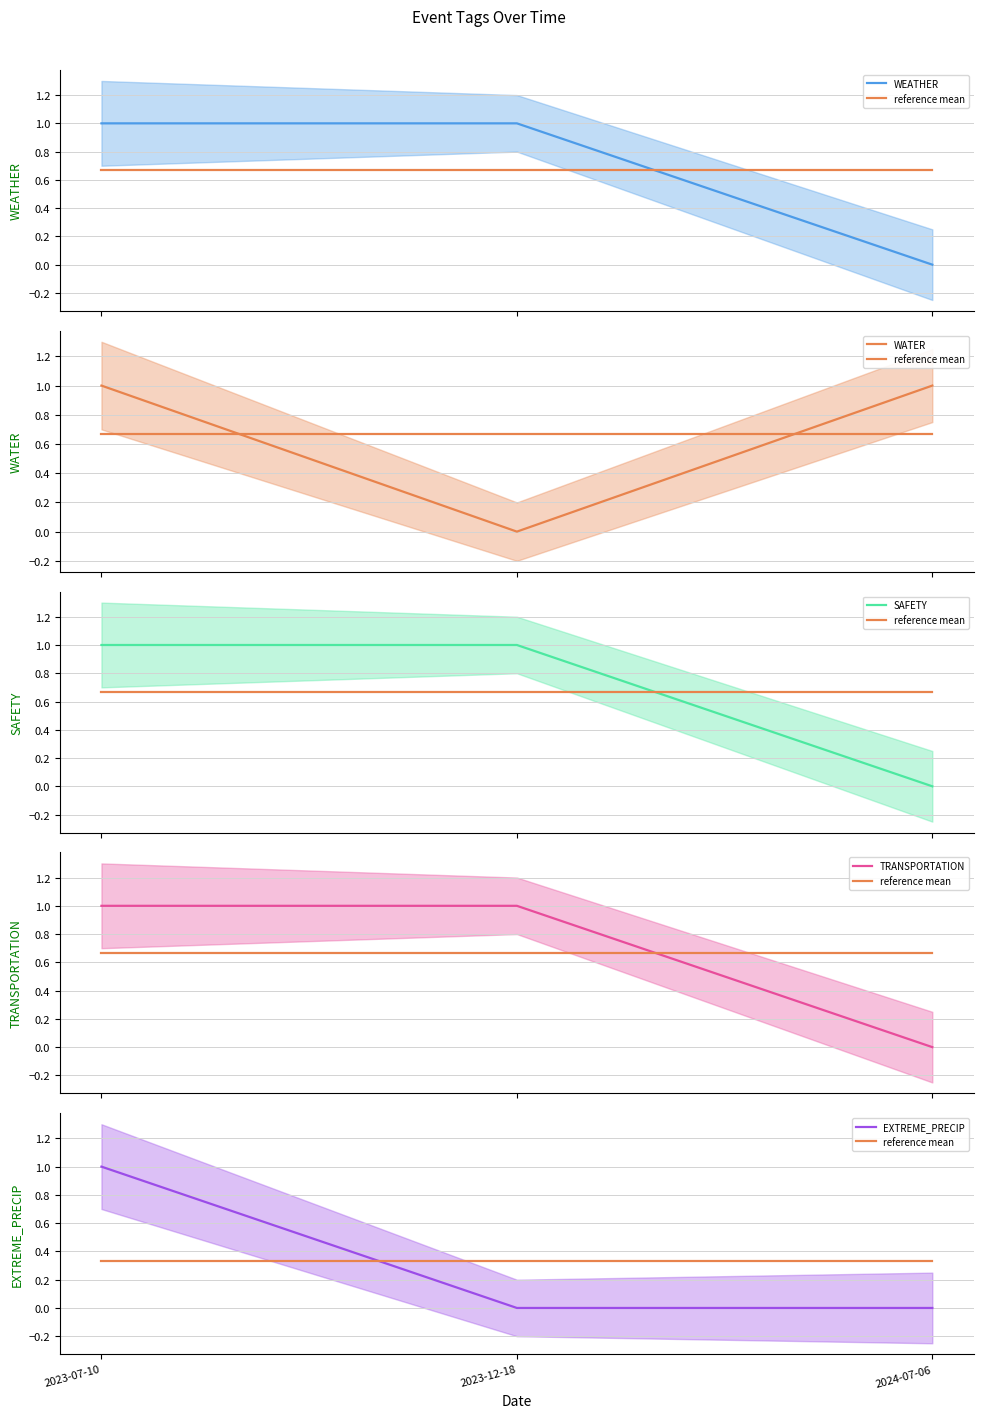

Between 2023-07-10 and 2024-07-06, which is larger?

2023-07-10